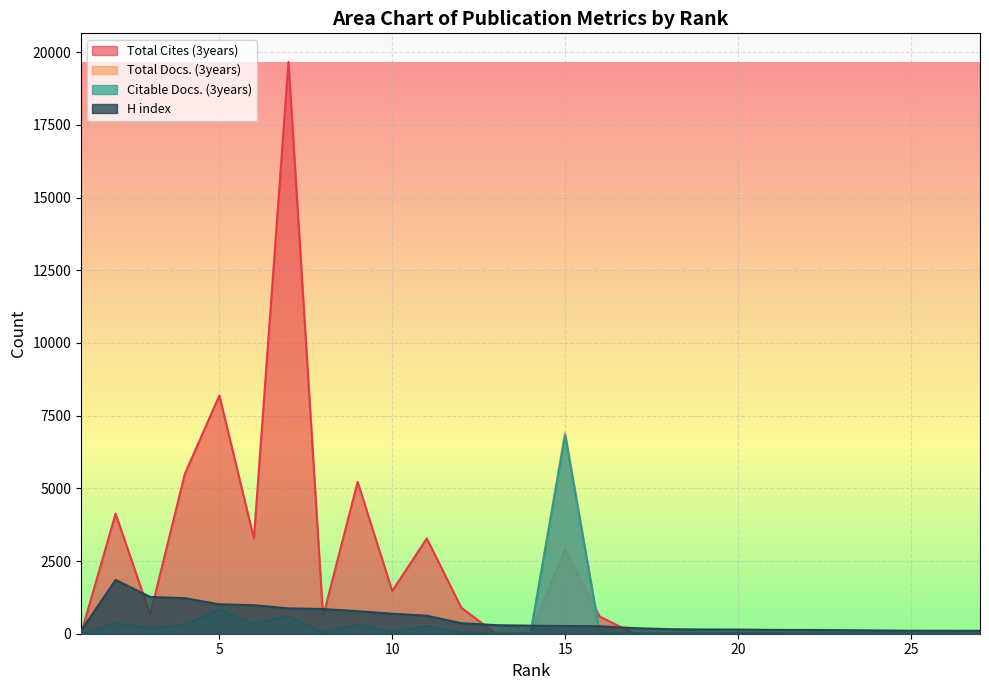

Which series has the widest spread of values?

Total Cites (3years)